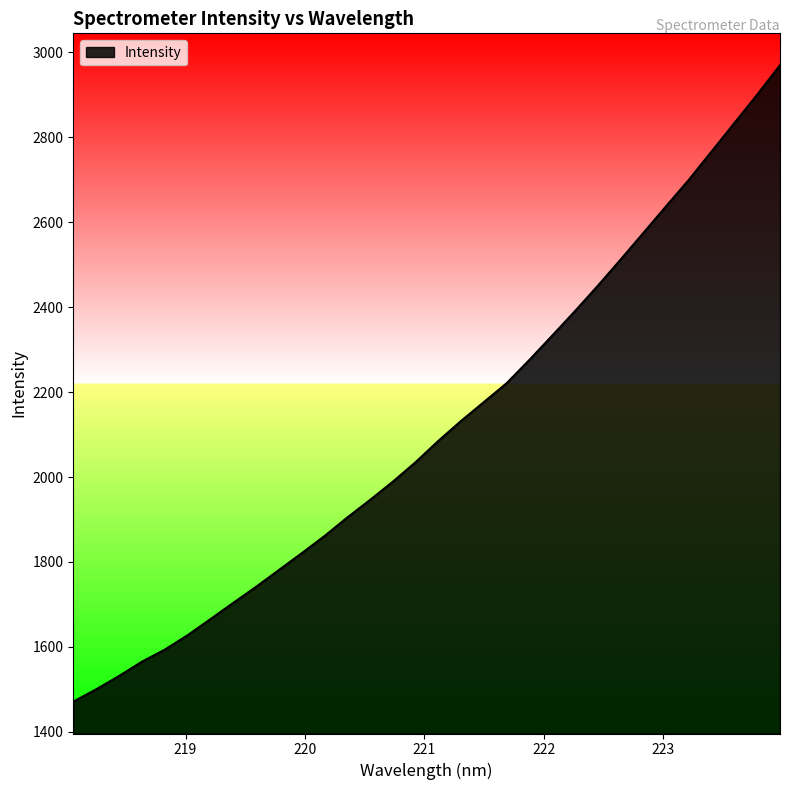

What is the difference between the maximum and minimum values?

1499.2